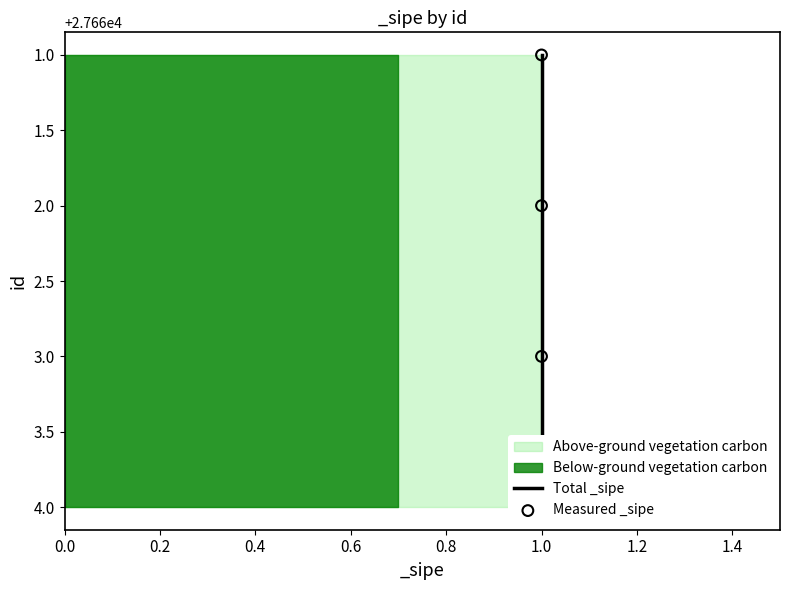

At how many categories does at least one series exceed 27662?

2